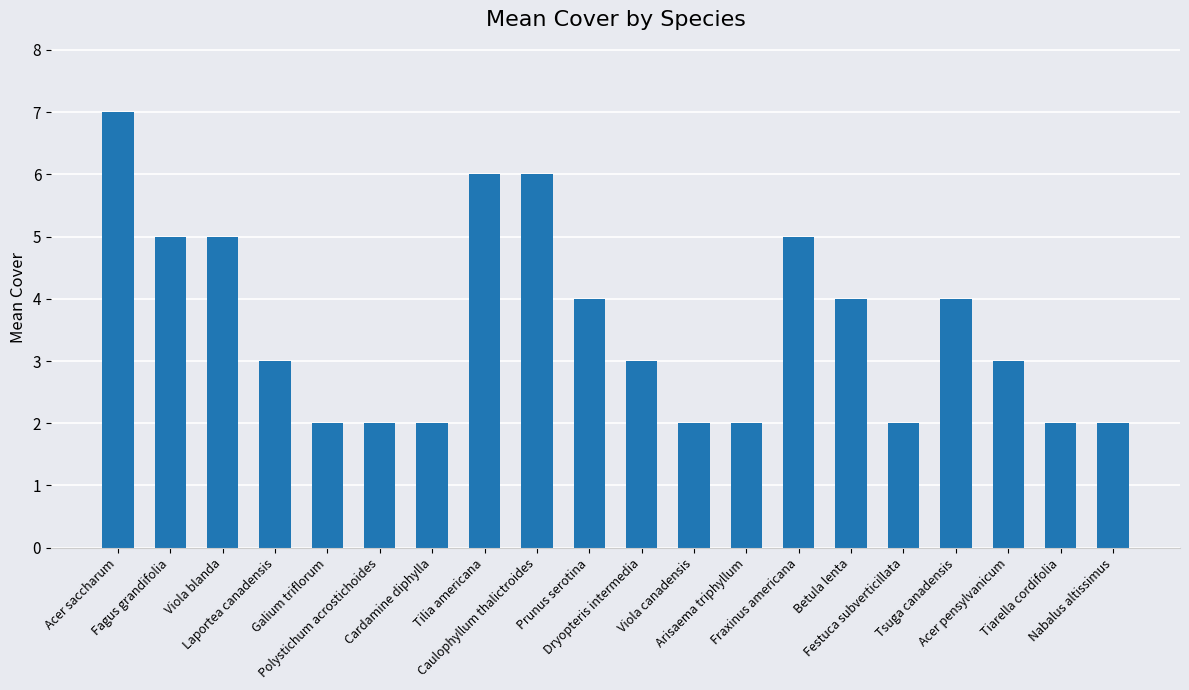

True or false: the data shows 2 at Caulophyllum thalictroides.

False